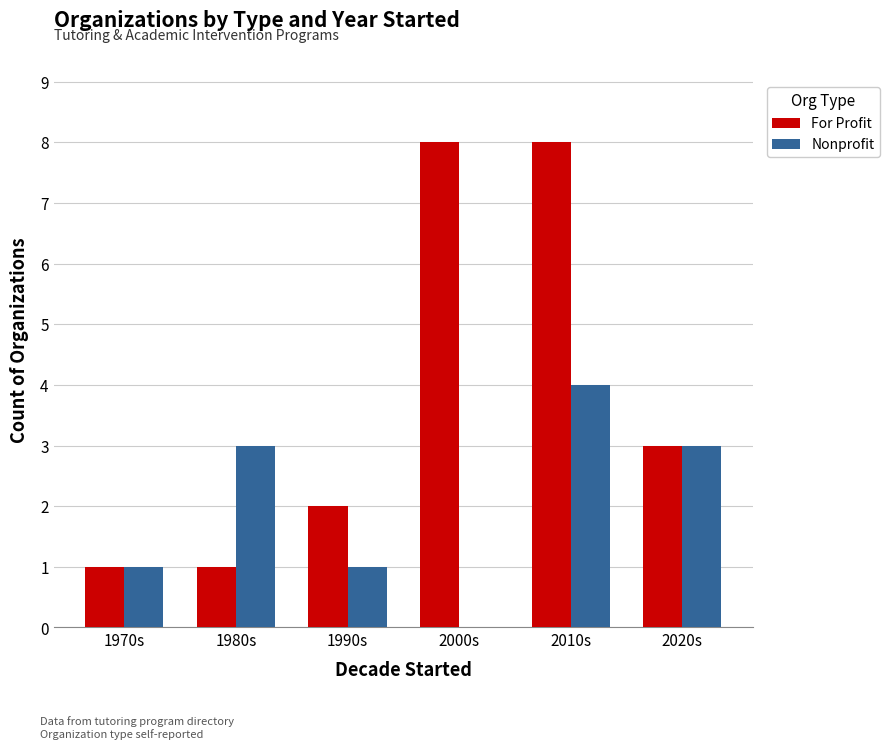

Which series changed the most between 1990s and 2020s?

Nonprofit